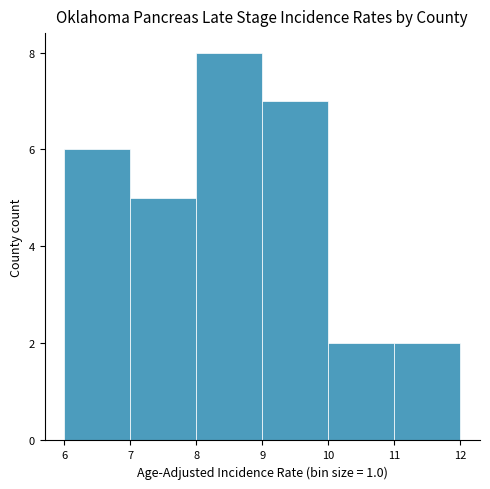

What is the height of the bar covering 8 to 9 on the x-axis? The values are not printed on the chart, so give them approximately, as read against the axis.

8